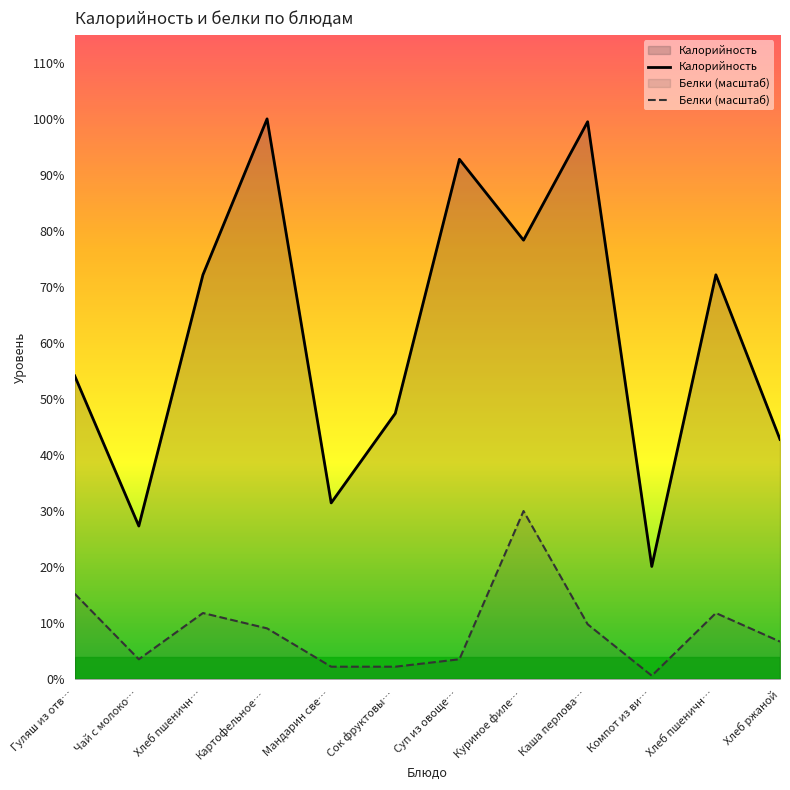

What is the label of the 4th point from the right?

Каша перлова…